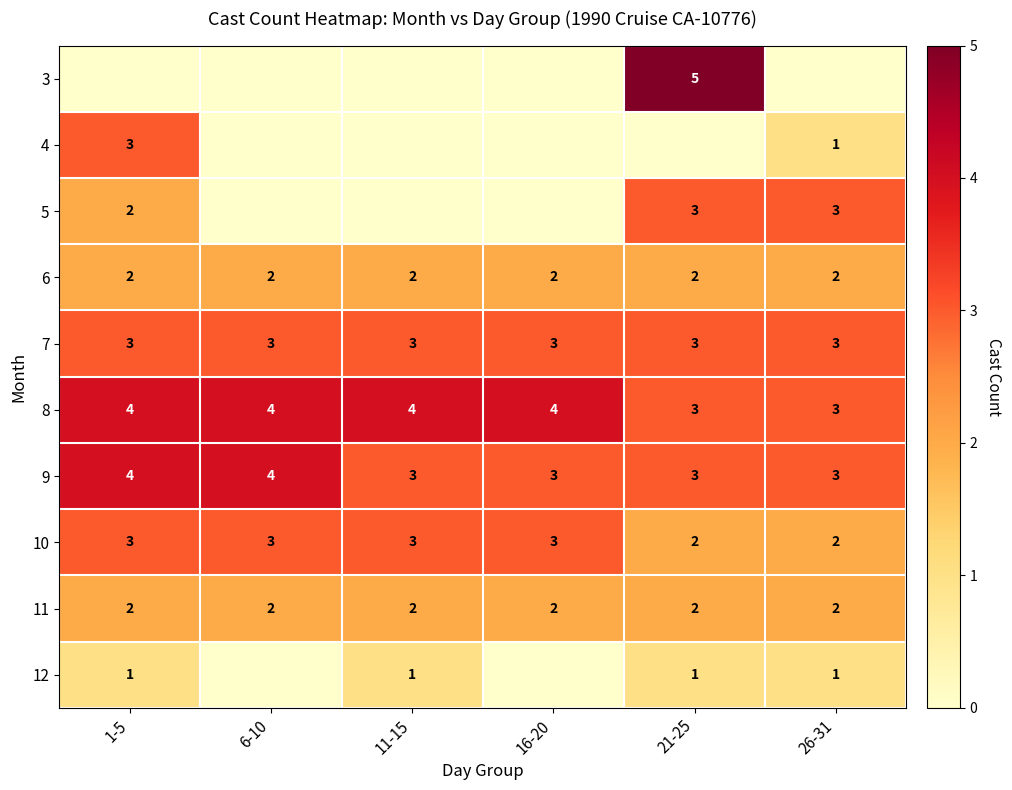

The 11 series shows 2 at 16-20. True or false?

True